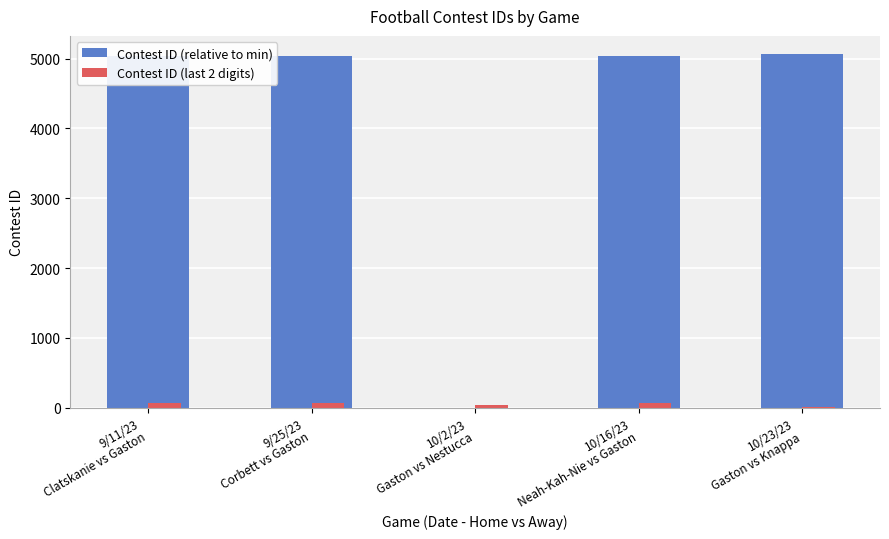

True or false: Contest ID (relative to min) has a value of 2936 at 10/23/23
Gaston vs Knappa.

False